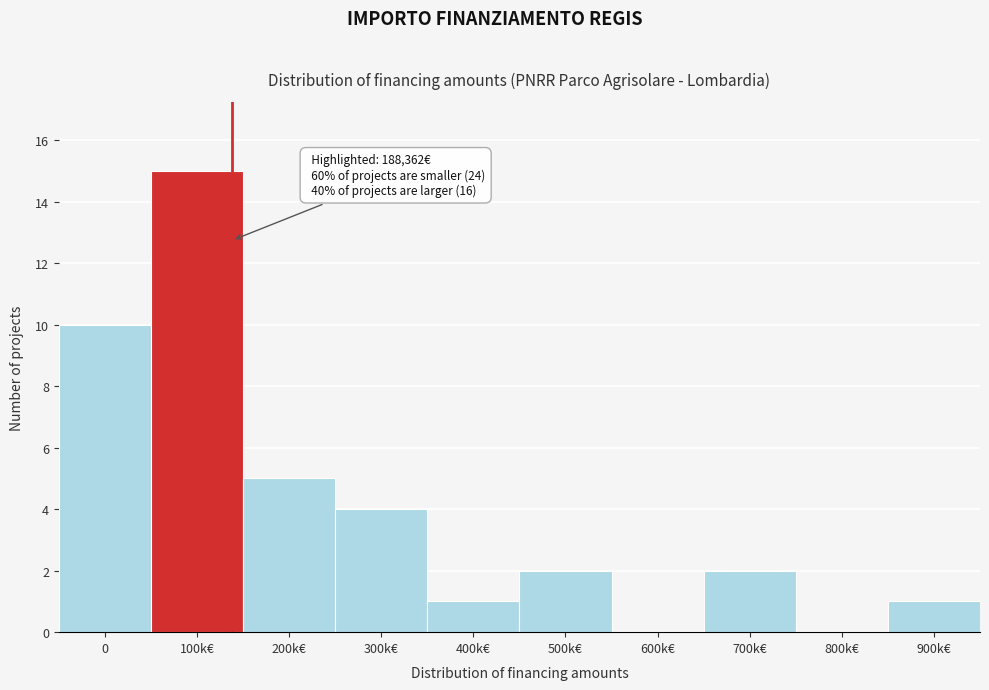

Reading left to right, what are all the values shown in this chart?

0=10	100k€=15	200k€=5	300k€=4	400k€=1	500k€=2	600k€=0	700k€=2	800k€=0	900k€=1